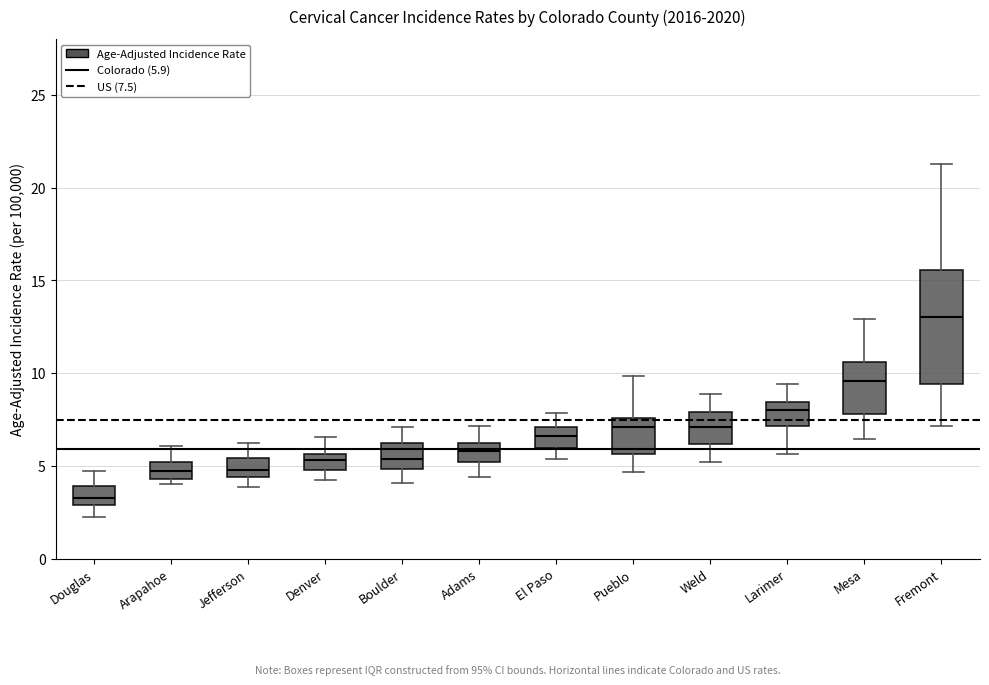

Which box is the tallest, from its lower edge to its upper edge?

Fremont